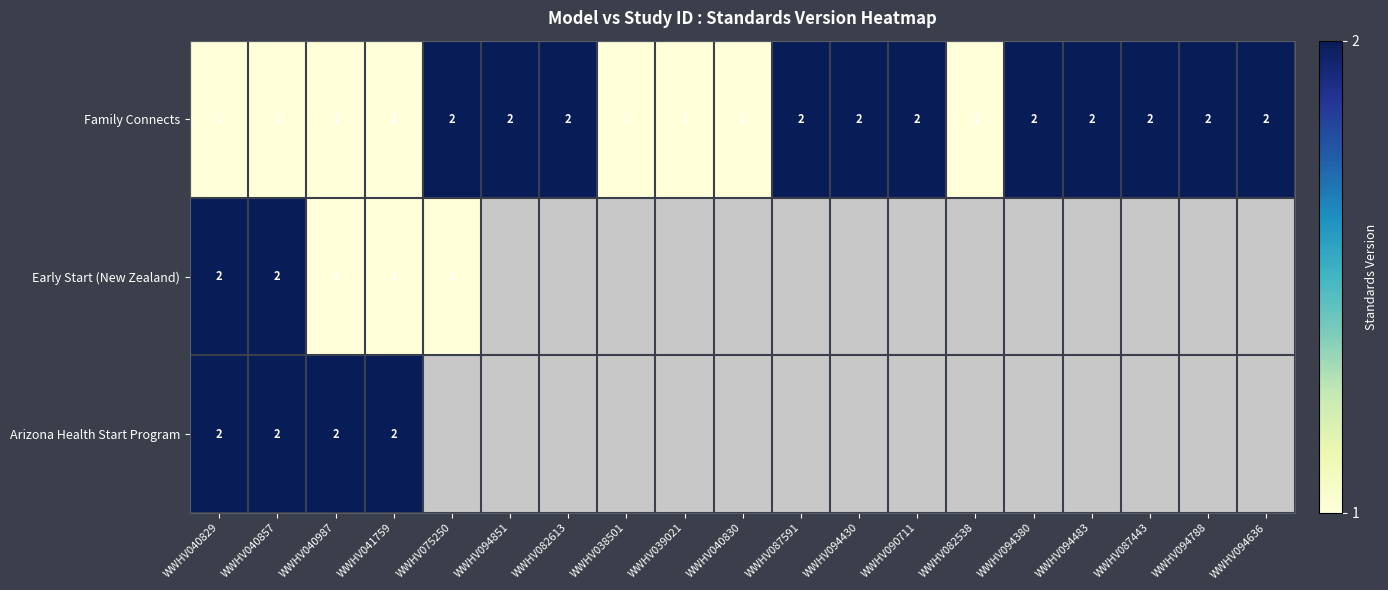

What is the difference between the highest and lowest values at WWHV040829?

1